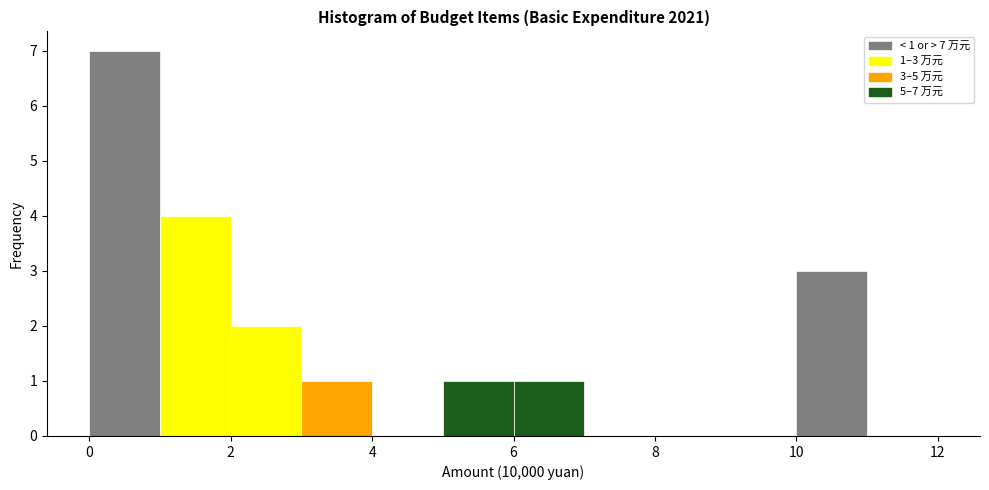

Which range on the x-axis has the tallest bar?

0 to 1